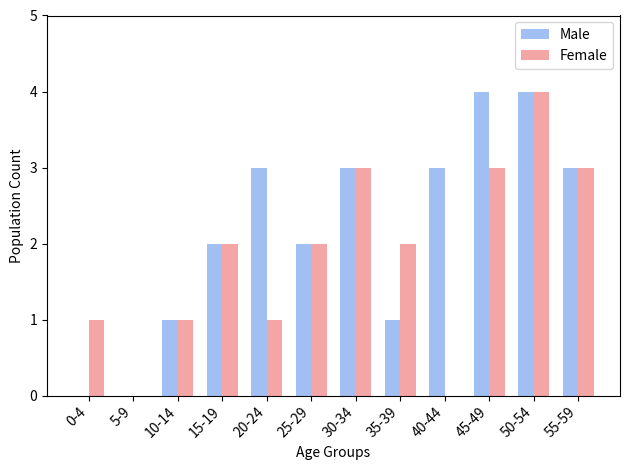

Is it true that Male equals 0 at 0-4?

True